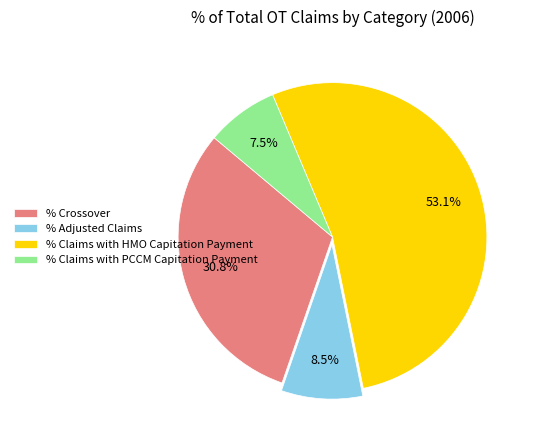

To the nearest percent, what is the difference between the largest and smallest slice percentages?

46%